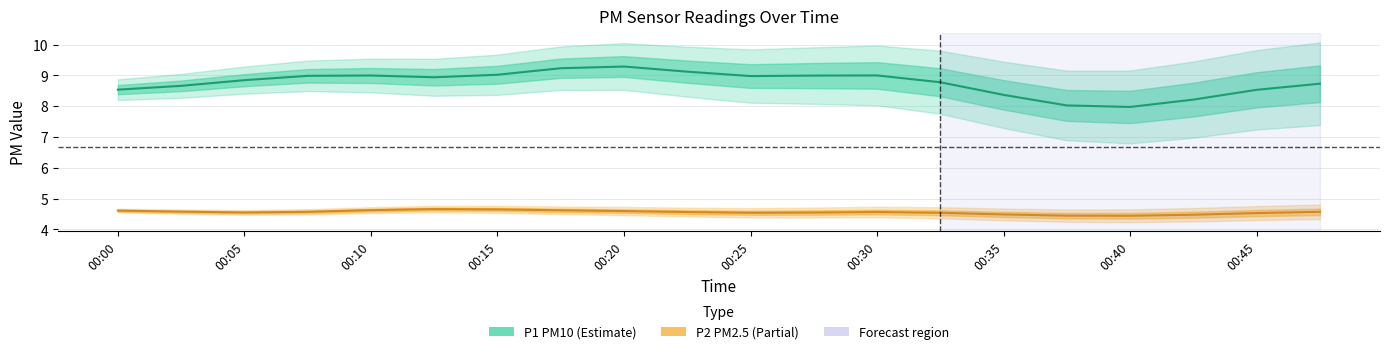

Which series has the largest total across all categories?

P1